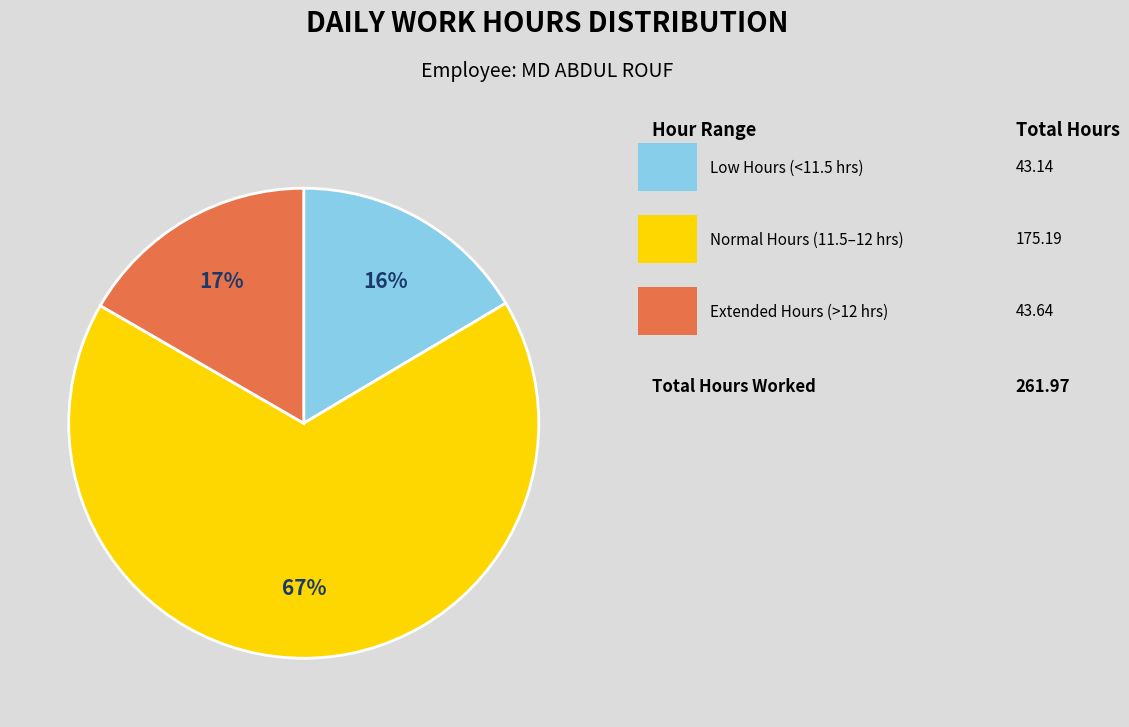

To the nearest percent, what is the average slice percentage?

33%